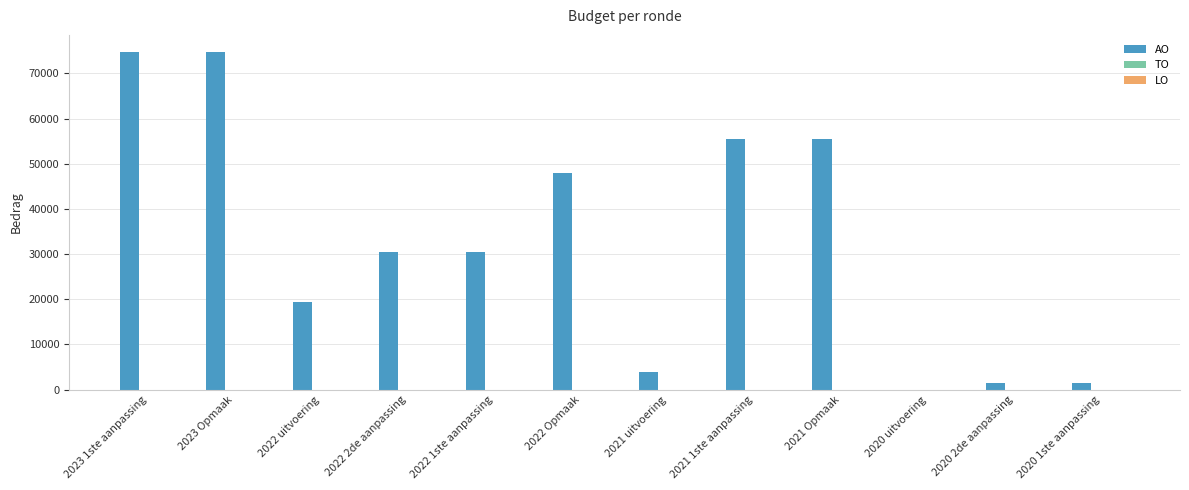

What is the sum of all values?

395664